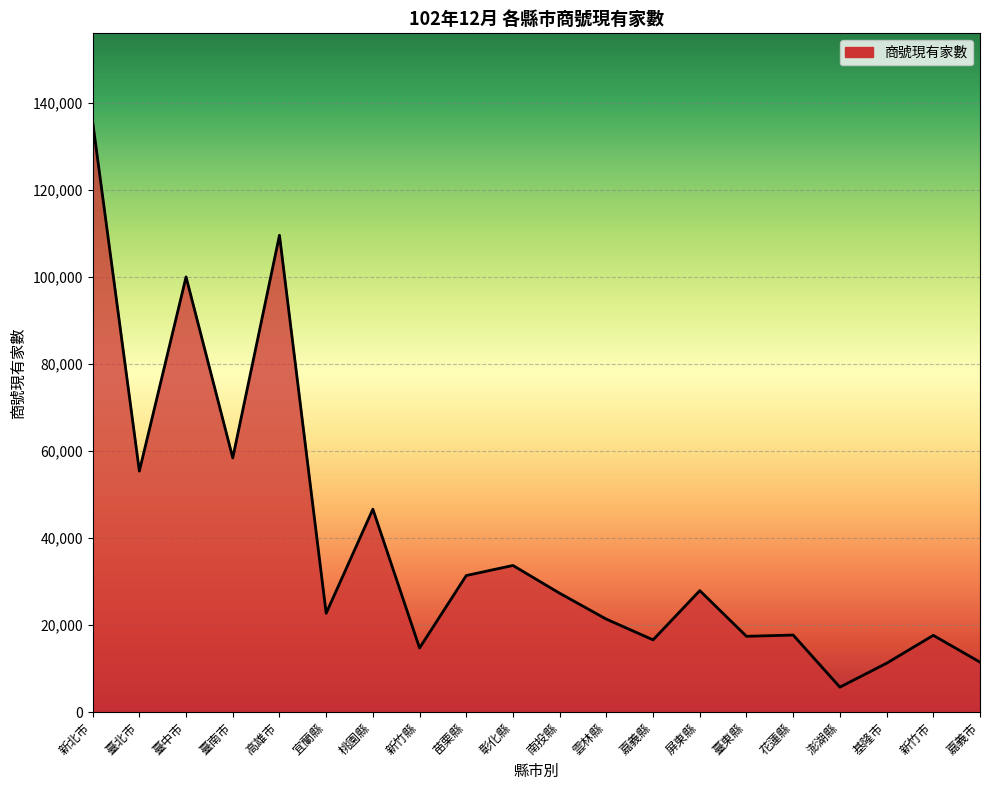

What is the change in value from 雲林縣 to 基隆市?

-10134